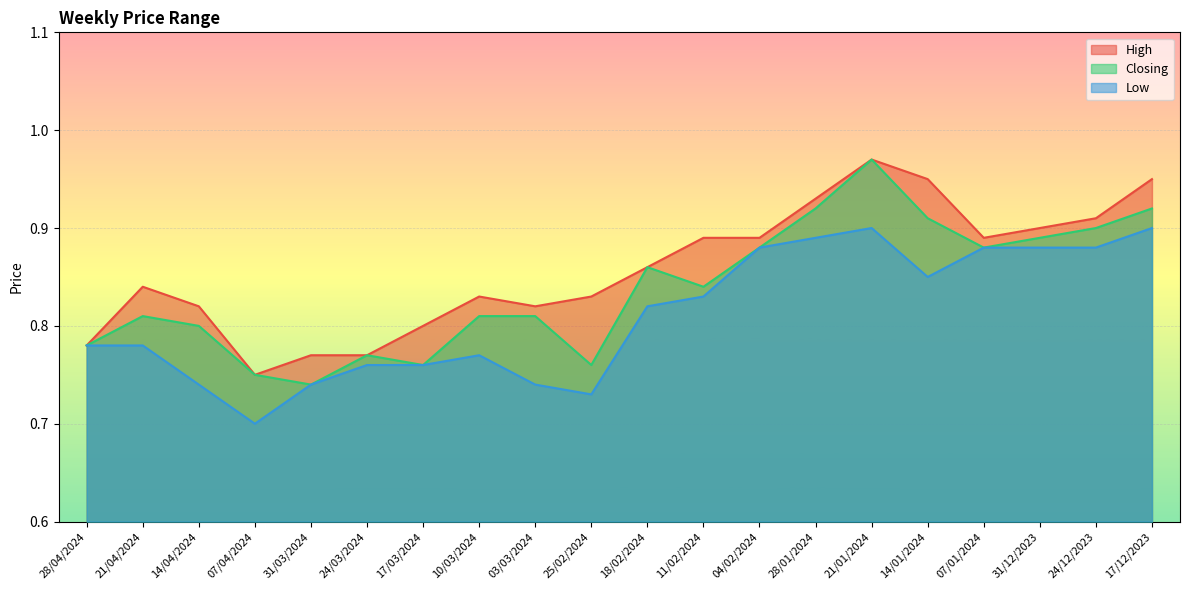

Rank the series by their maximum value, from lowest to highest.

Low, High, Closing